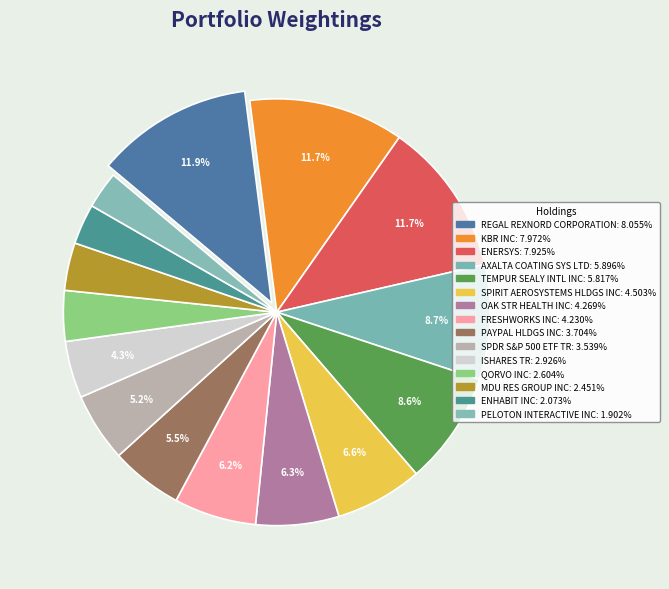

How many segments does this pie chart have?

15